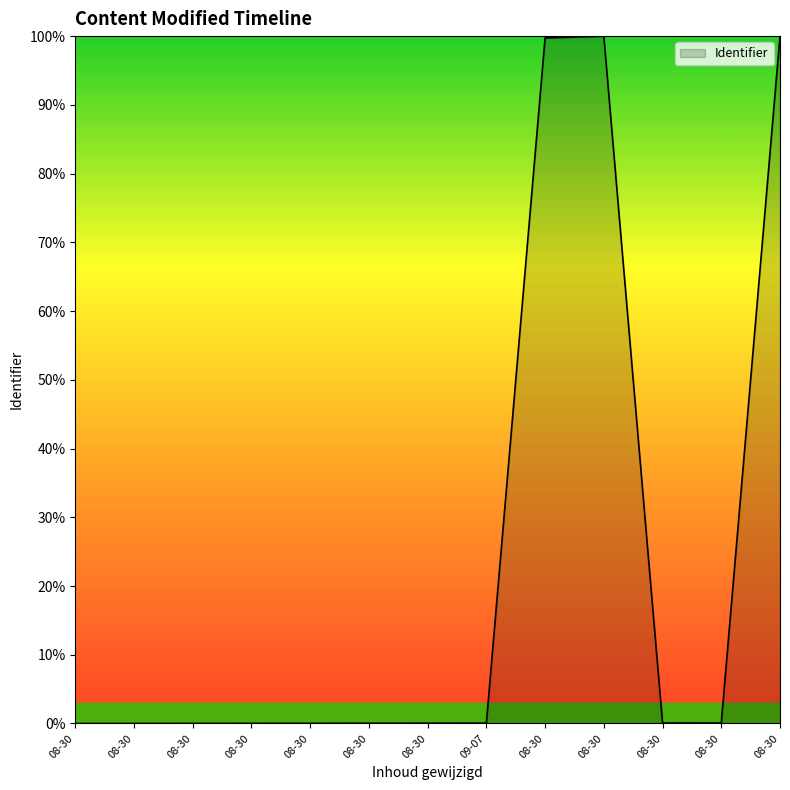

Which label corresponds to the largest value in the chart?

08-30